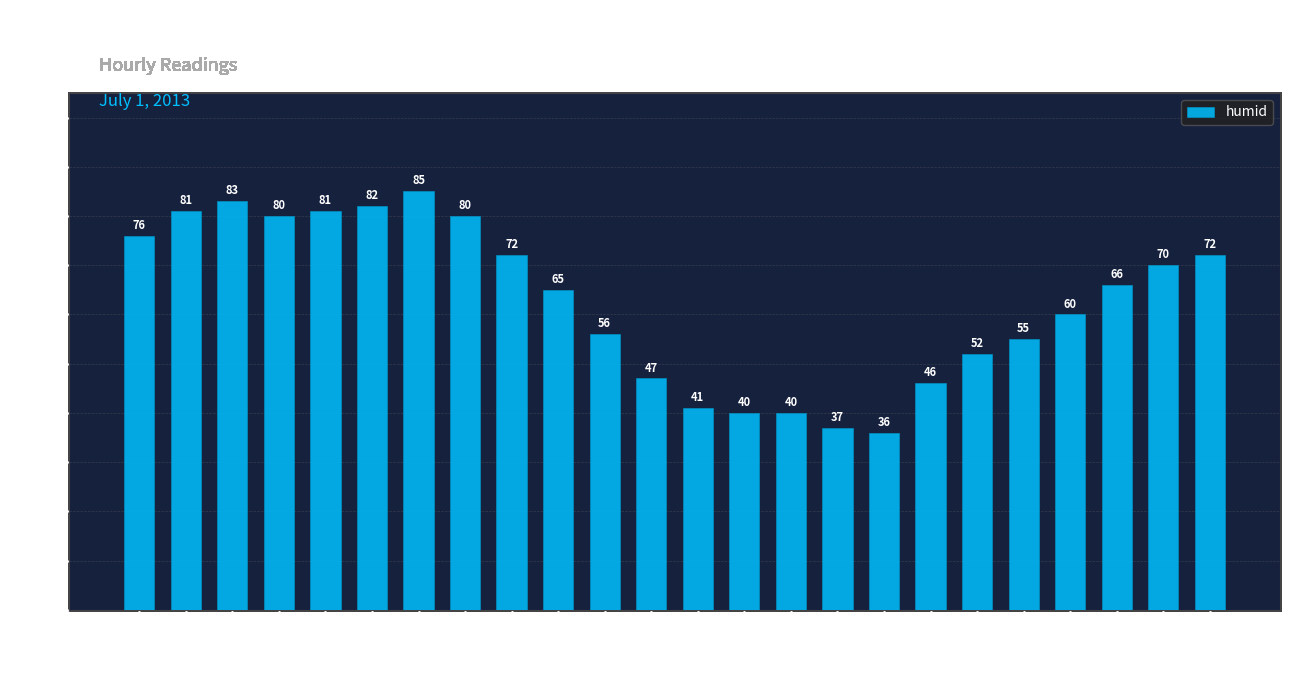

The chart shows a value of 16 at 10:00. True or false?

False